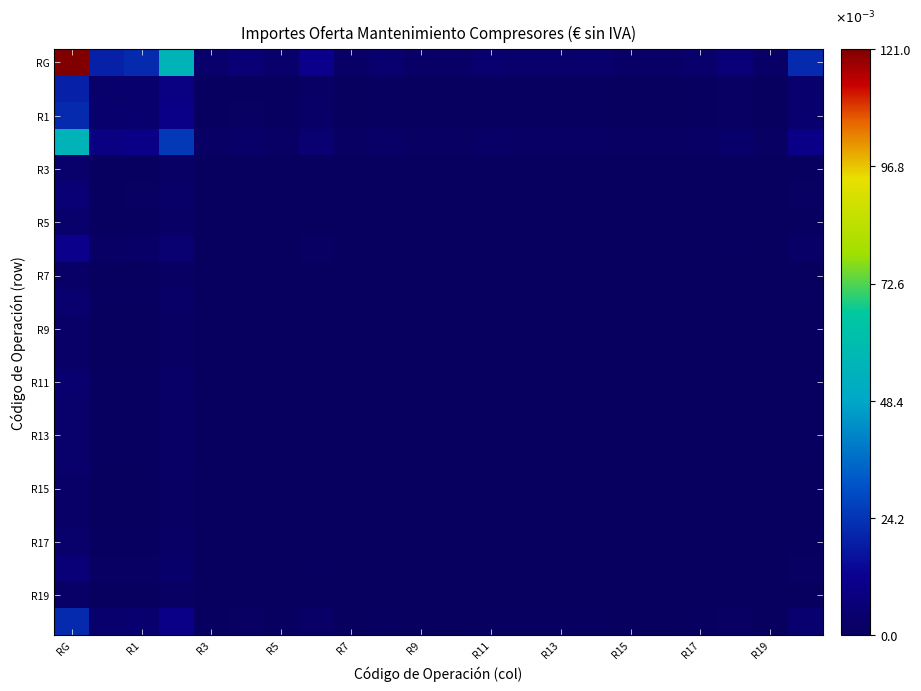

How many categories are shown in the chart?

22